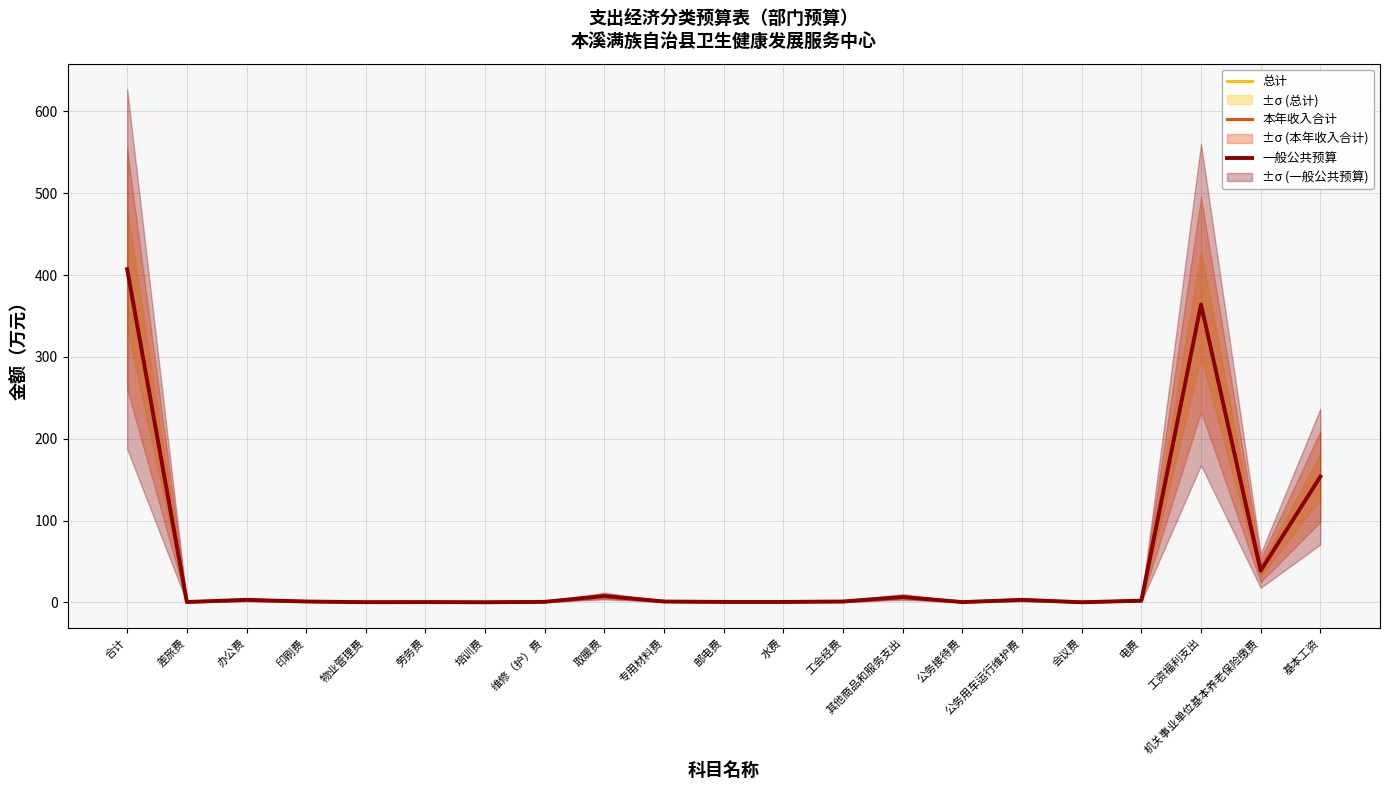

Reading right to left, extract all data points from this chart.

总计: 基本工资=153.7	机关事业单位基本养老保险缴费=38.6	工资福利支出=364.0	电费=2.0	会议费=0.1	公务用车运行维护费=3.0	公务接待费=0.3	其他商品和服务支出=6.5	工会经费=1.0	水费=0.5	邮电费=0.5	专用材料费=1.0	取暖费=7.7	维修（护）费=0.6	培训费=0.1	劳务费=0.3	物业管理费=0.2	印刷费=1.0	办公费=3.0	差旅费=0.4	合计=407.1
本年收入合计: 基本工资=153.7	机关事业单位基本养老保险缴费=38.6	工资福利支出=364.0	电费=2.0	会议费=0.1	公务用车运行维护费=3.0	公务接待费=0.3	其他商品和服务支出=6.5	工会经费=1.0	水费=0.5	邮电费=0.5	专用材料费=1.0	取暖费=7.7	维修（护）费=0.6	培训费=0.1	劳务费=0.3	物业管理费=0.2	印刷费=1.0	办公费=3.0	差旅费=0.4	合计=407.1
一般公共预算: 基本工资=153.7	机关事业单位基本养老保险缴费=38.6	工资福利支出=364.0	电费=2.0	会议费=0.1	公务用车运行维护费=3.0	公务接待费=0.3	其他商品和服务支出=6.5	工会经费=1.0	水费=0.5	邮电费=0.5	专用材料费=1.0	取暖费=7.7	维修（护）费=0.6	培训费=0.1	劳务费=0.3	物业管理费=0.2	印刷费=1.0	办公费=3.0	差旅费=0.4	合计=407.1